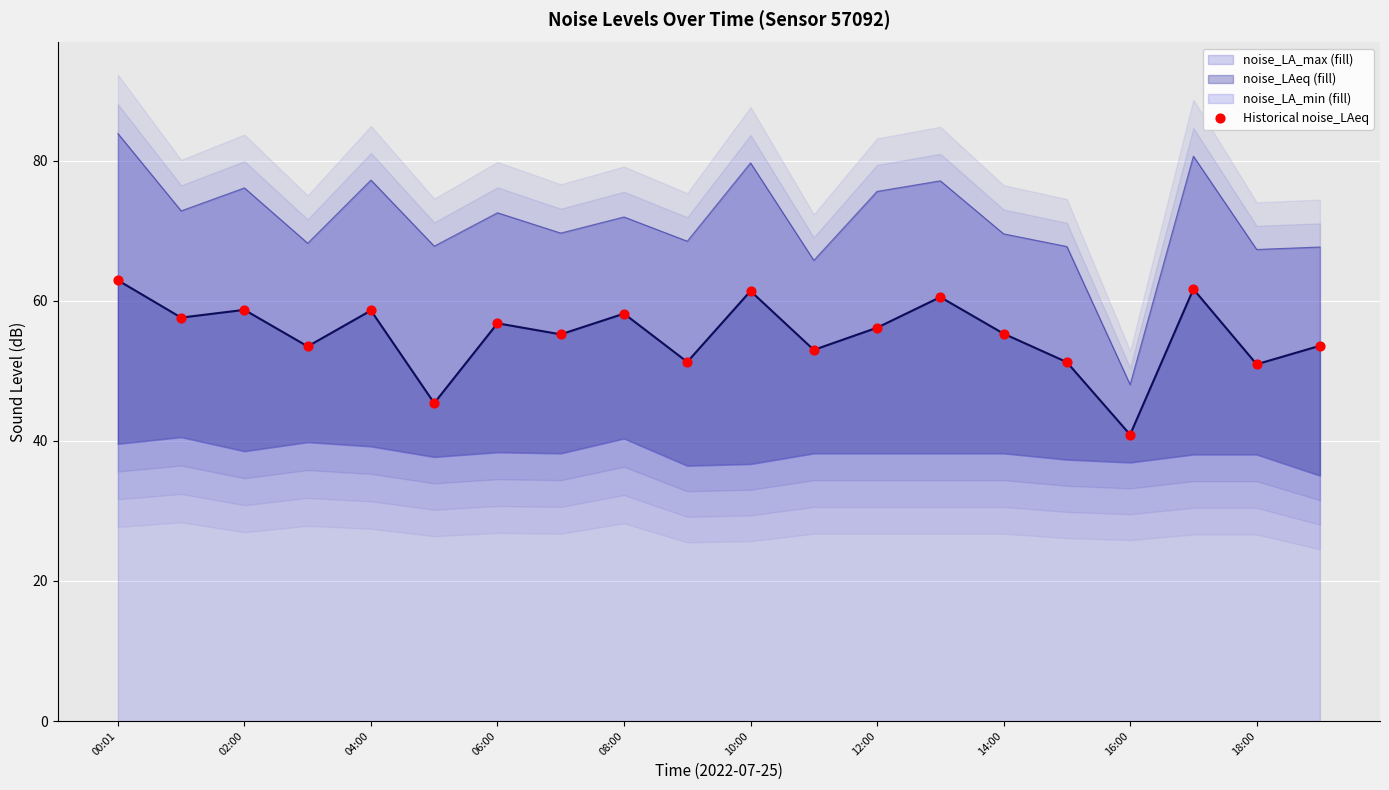

Approximately how many times larger is the value at 11 compared to 08:00?

0.9